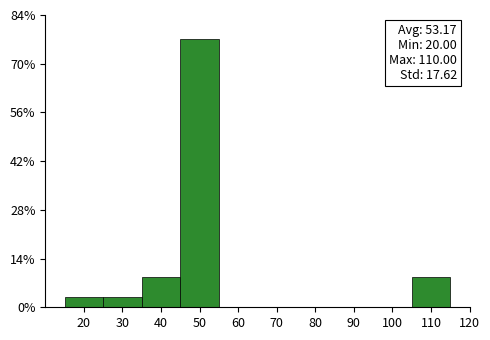

Which range on the x-axis has the tallest bar?

45 to 55